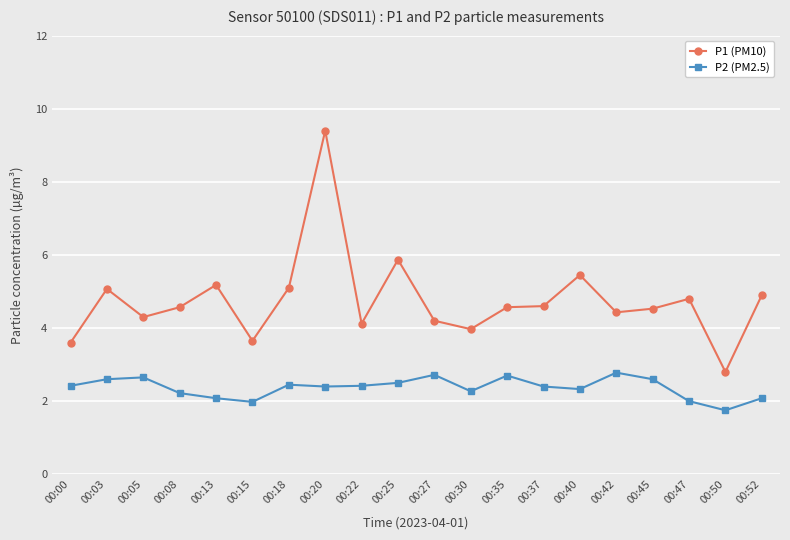

True or false: P2 (PM2.5) and P1 (PM10) intersect in this chart.

False